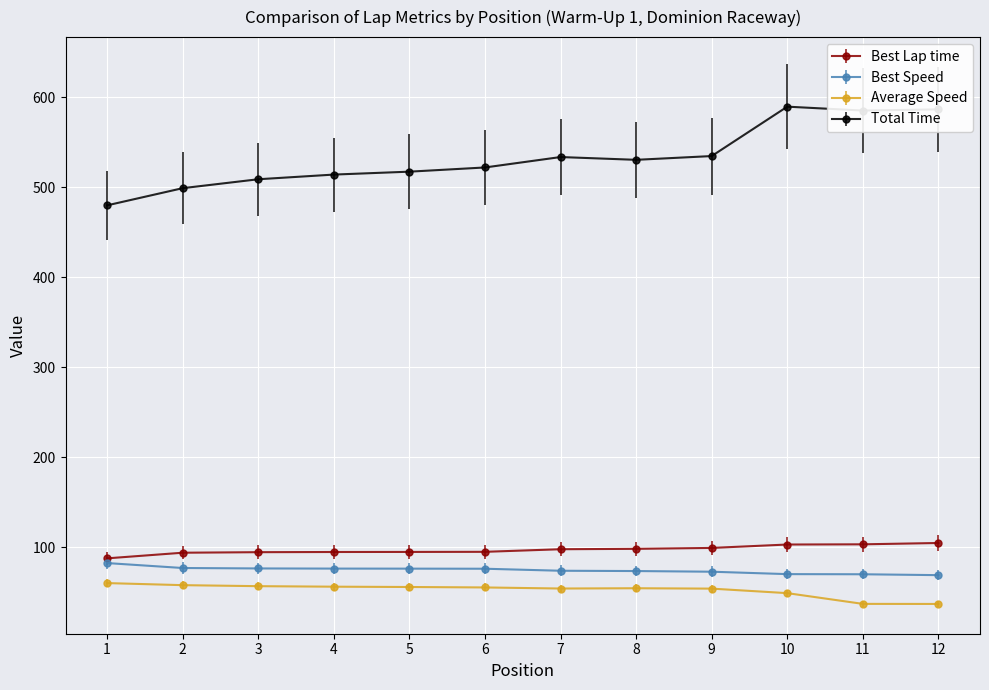

What is the difference between the highest and lowest values at 10?

540.8